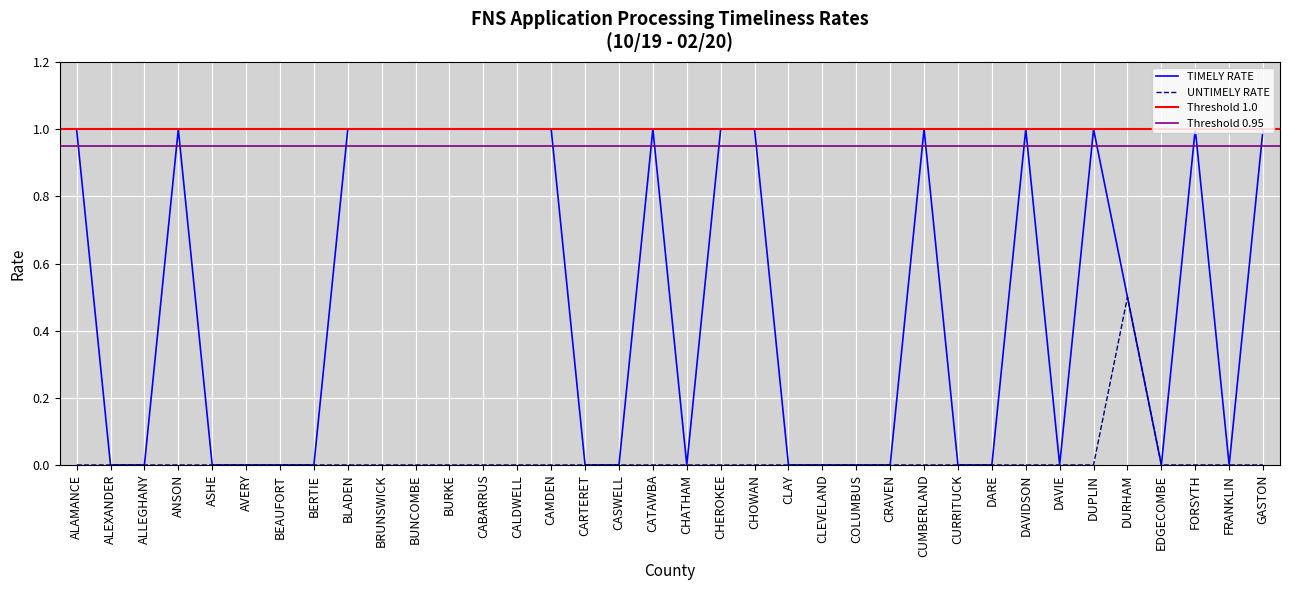

Is this an area chart (filled region under the line)?

No